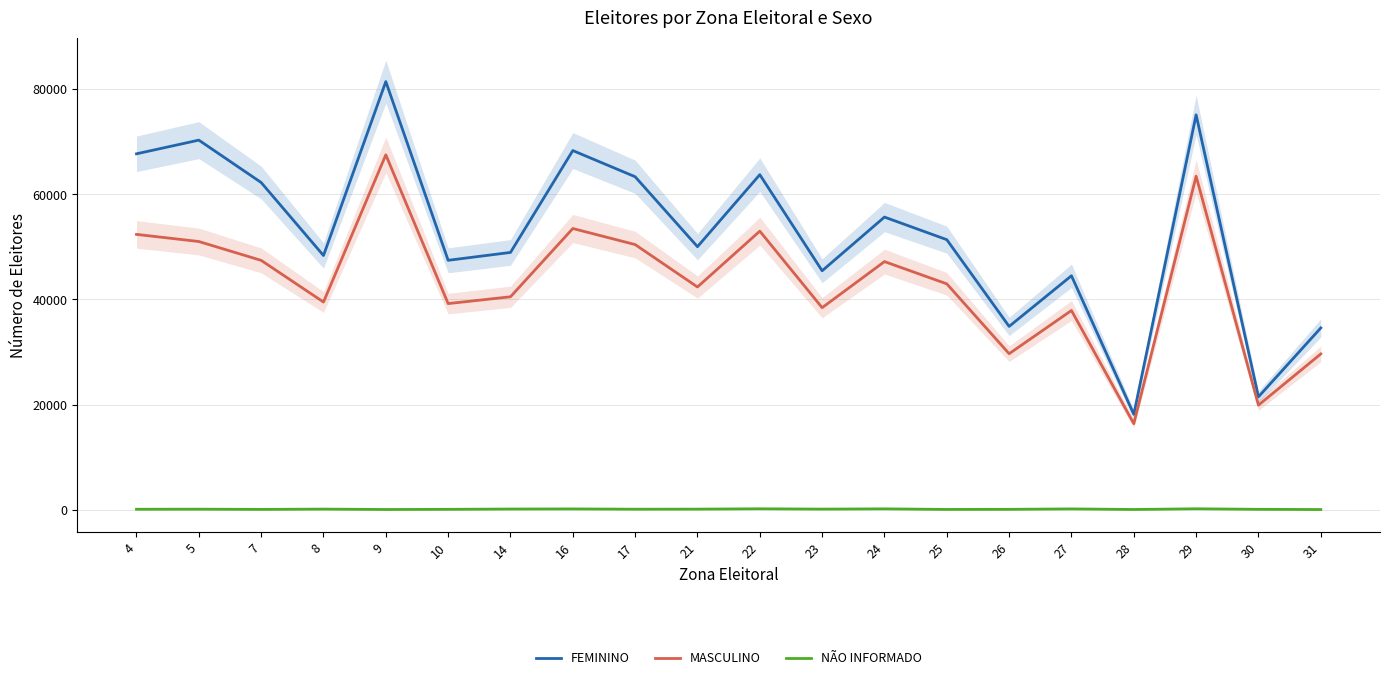

Which category has the lowest value in the MASCULINO series?

28